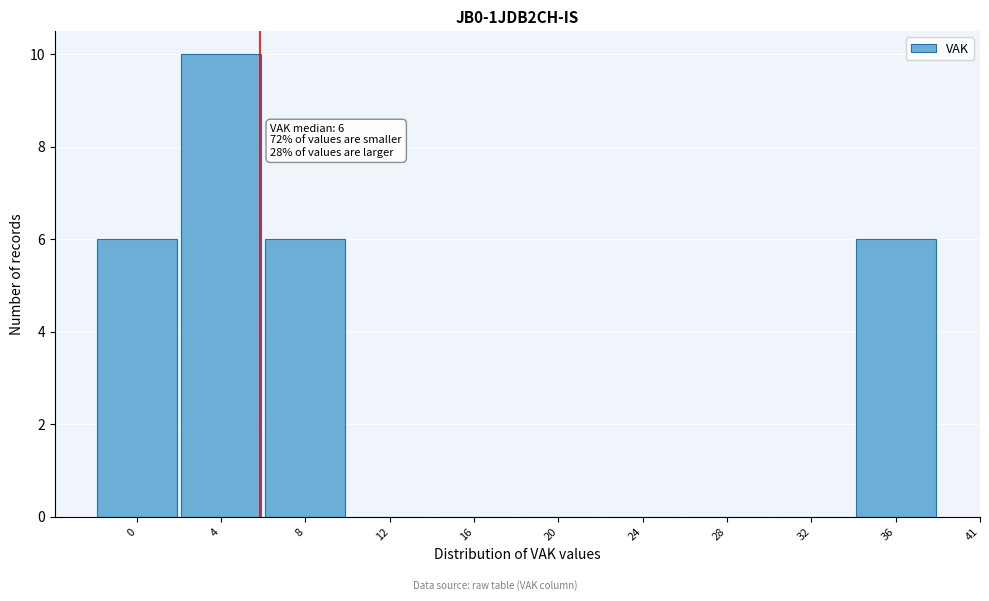

Reading left to right, extract all data points from this chart.

0=6	4=10	8=6	12=0	16=0	20=0	24=0	28=0	32=0	36=6